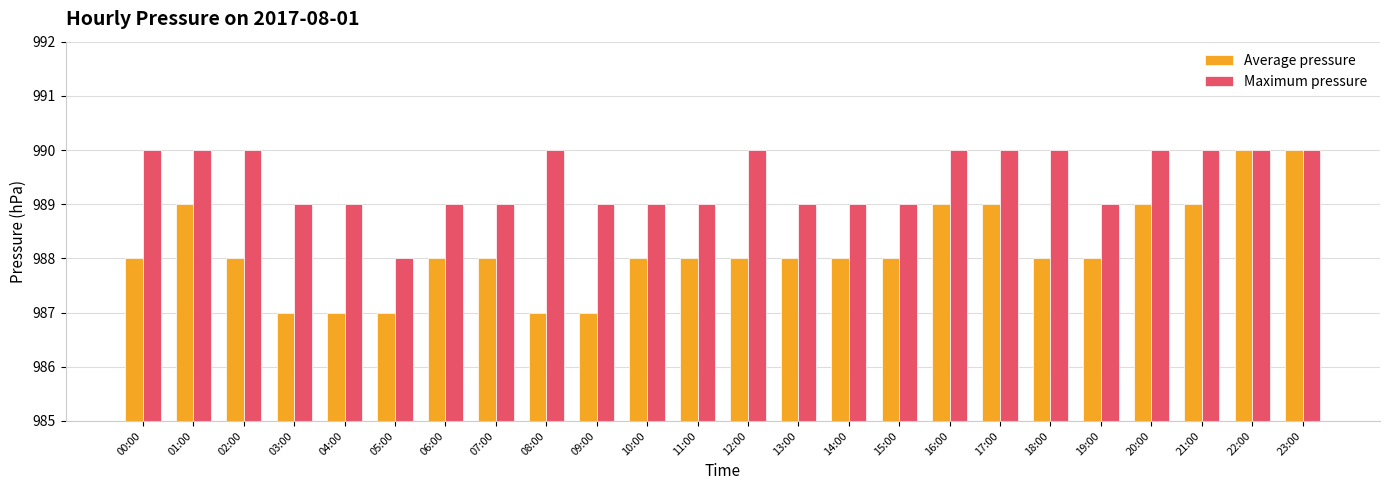

Which series has the largest total across all categories?

Maximum pressure